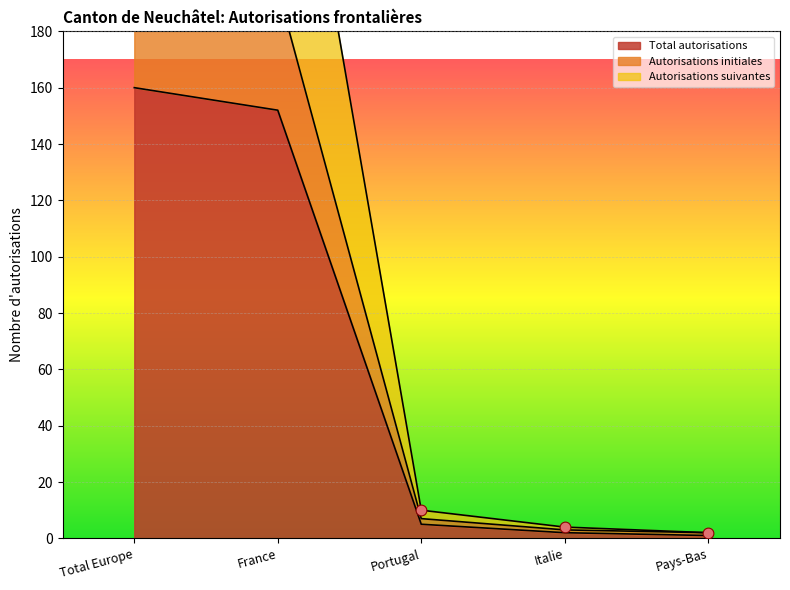

Which series has the widest spread of Y values?

Autorisations suivantes